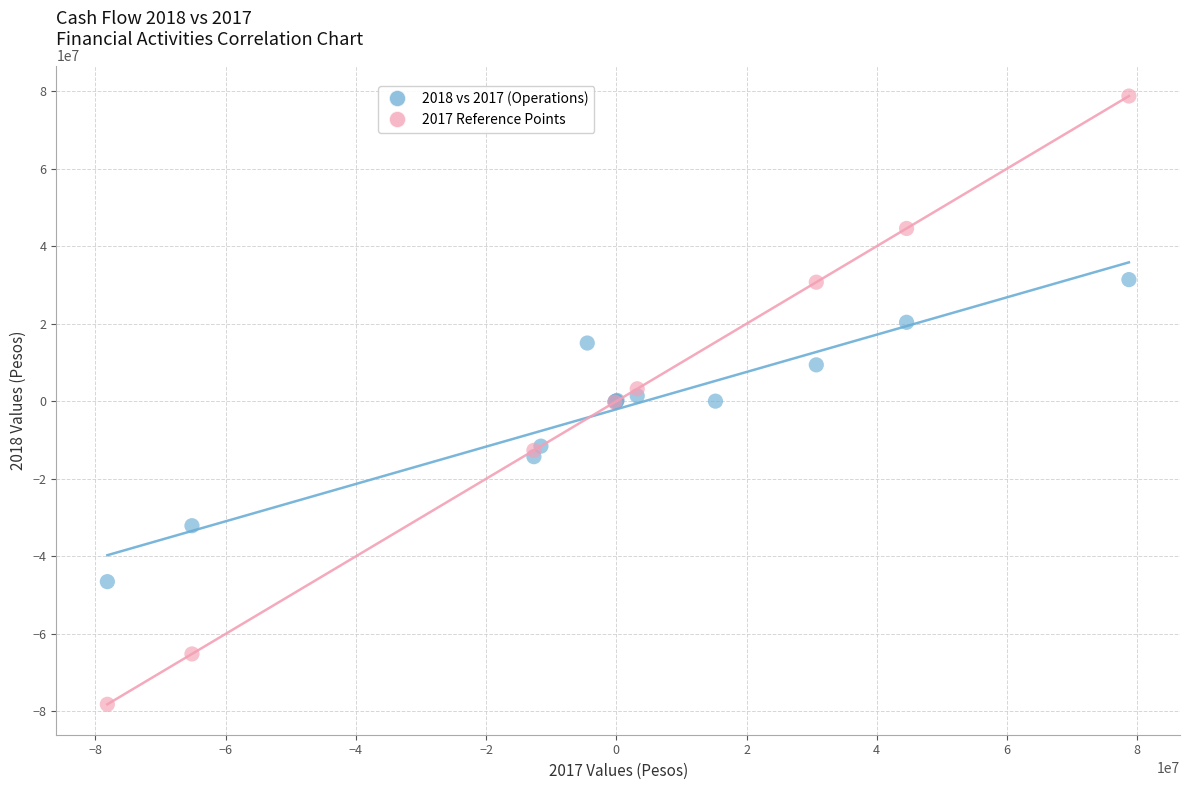

What are all the series names shown in the legend?

2018 vs 2017 (Operations), 2017 Reference Points